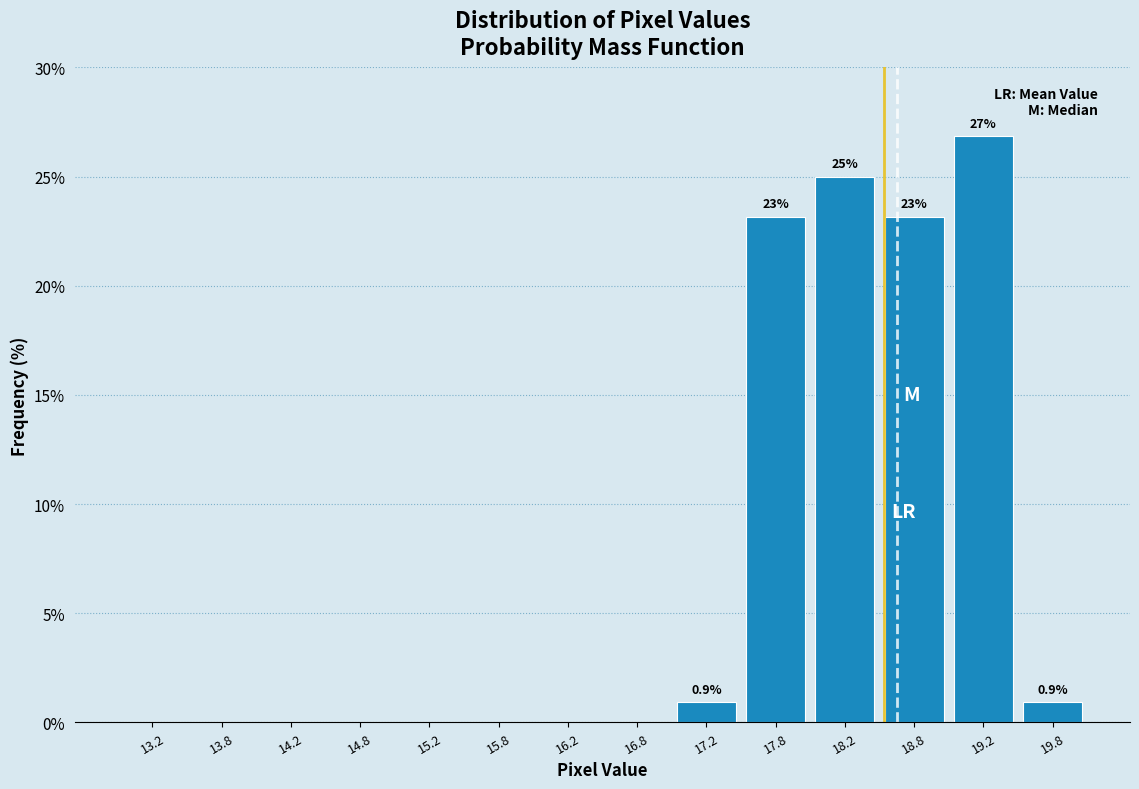

Which range on the x-axis has the tallest bar?

19.0 to 19.5